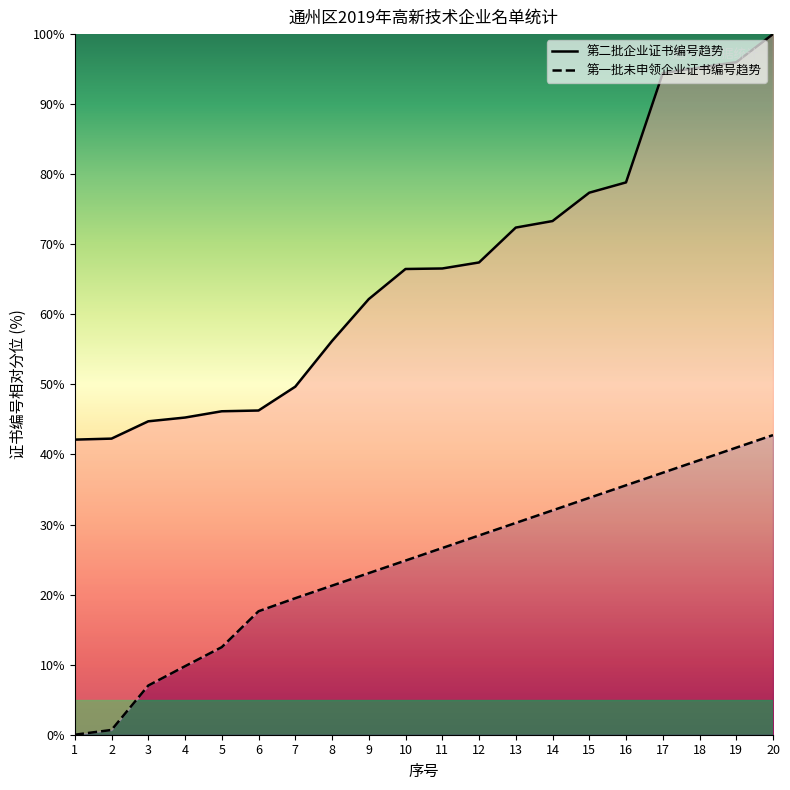

What is the difference between the maximum and minimum values?

42.8